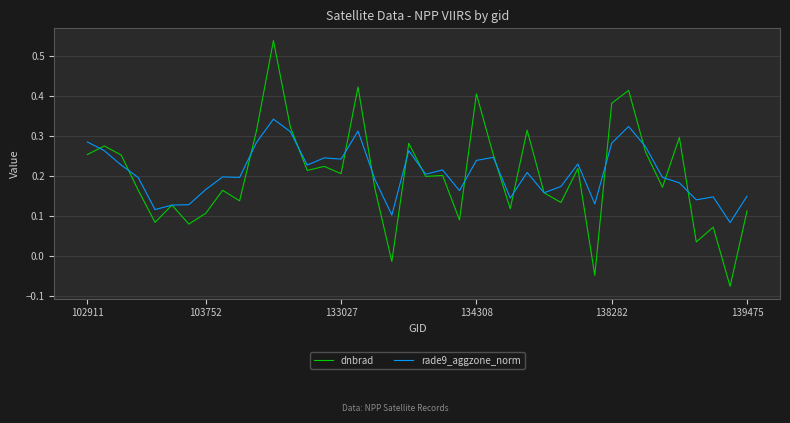

Rank the series by their maximum value, from lowest to highest.

rade9_aggzone_norm, dnbrad